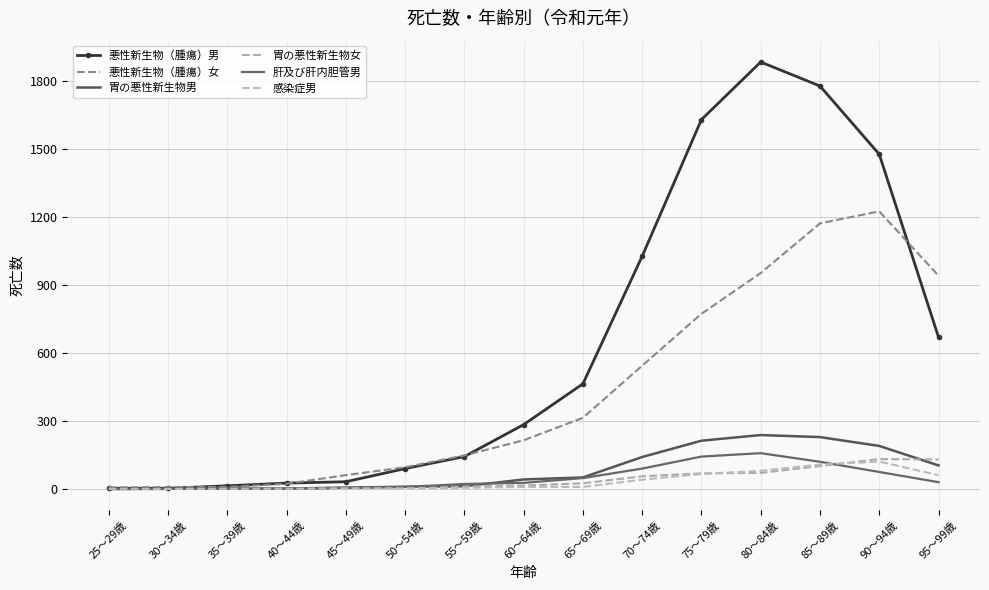

What is the difference between the highest and lowest values at 95～99歳?

911